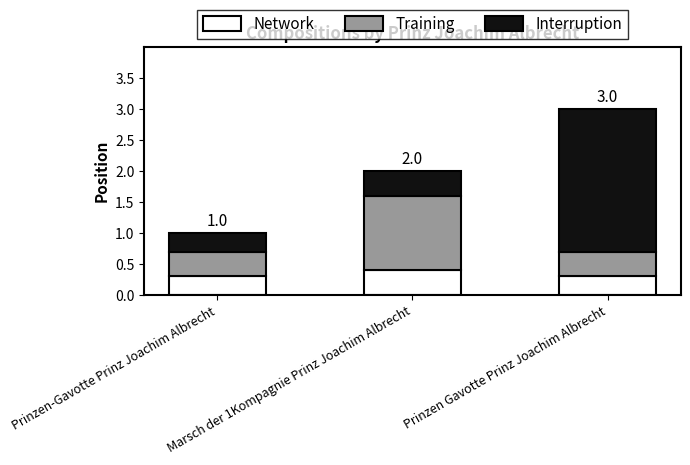

At which category is the sum across all series the highest?

Prinzen Gavotte Prinz Joachim Albrecht